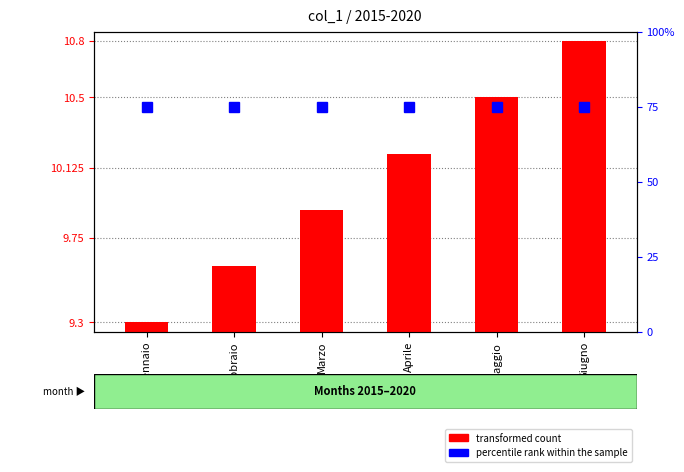

What is the highest value of the percentile rank within the sample series?

75.0